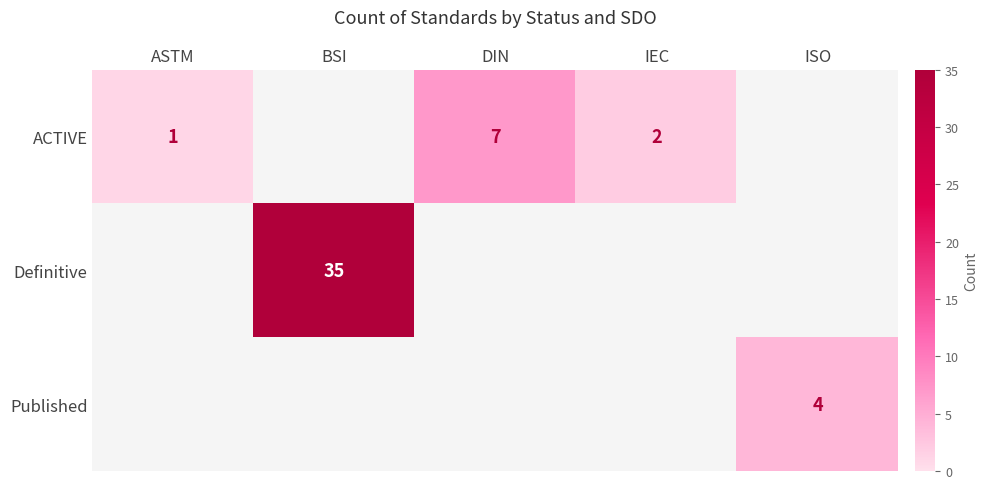

The value of Definitive at BSI is 35. True or false?

True